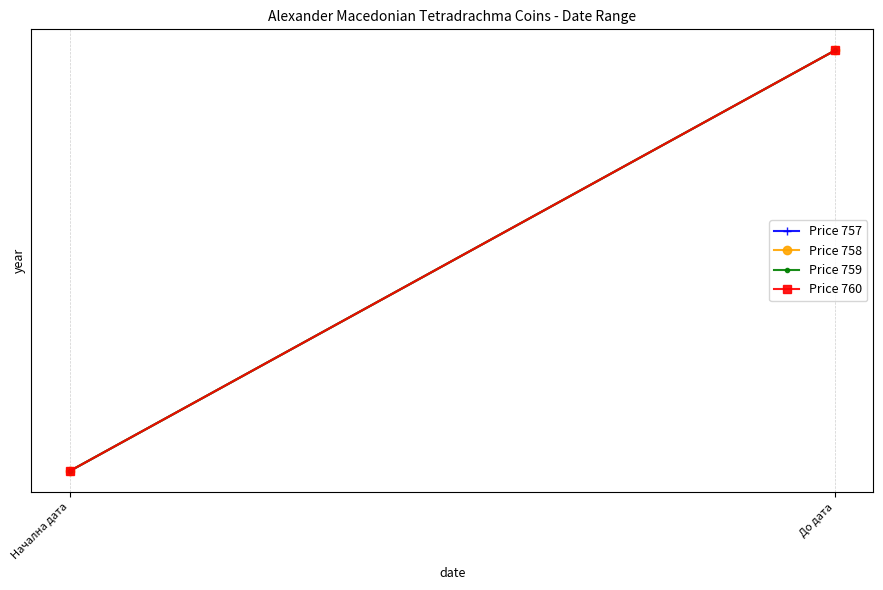

Which series has the largest total across all categories?

Price 757